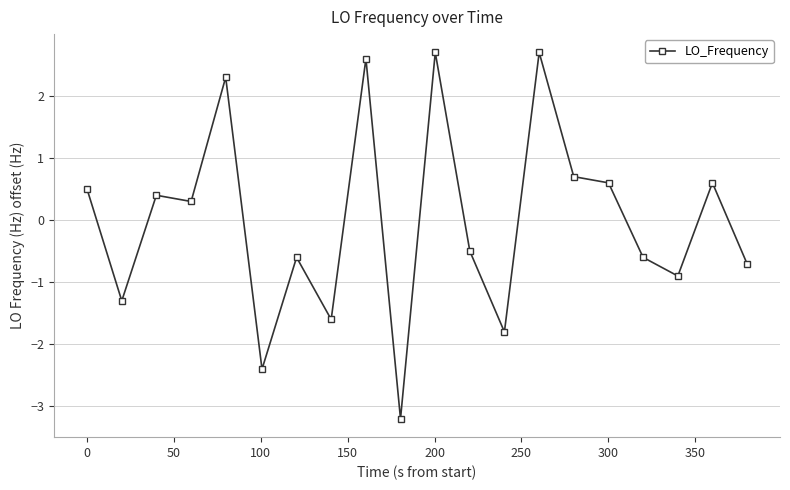

What is the value of the 2nd point from the left?

-1.3